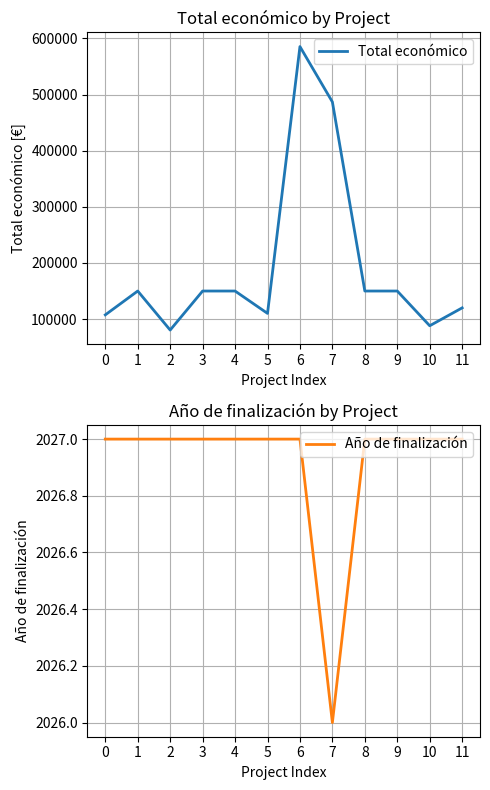

At how many categories does at least one series exceed 260482?

2